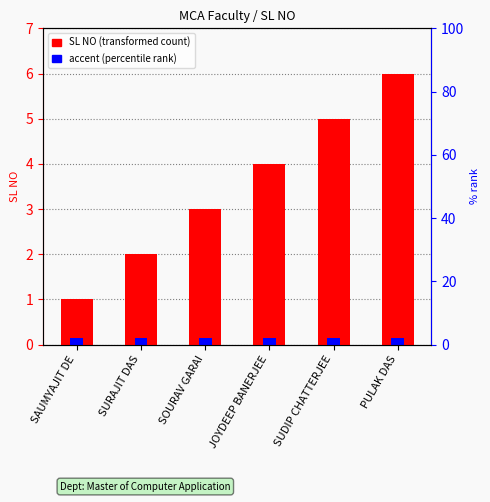

Are the bars grouped side by side (vs. stacked)?

No